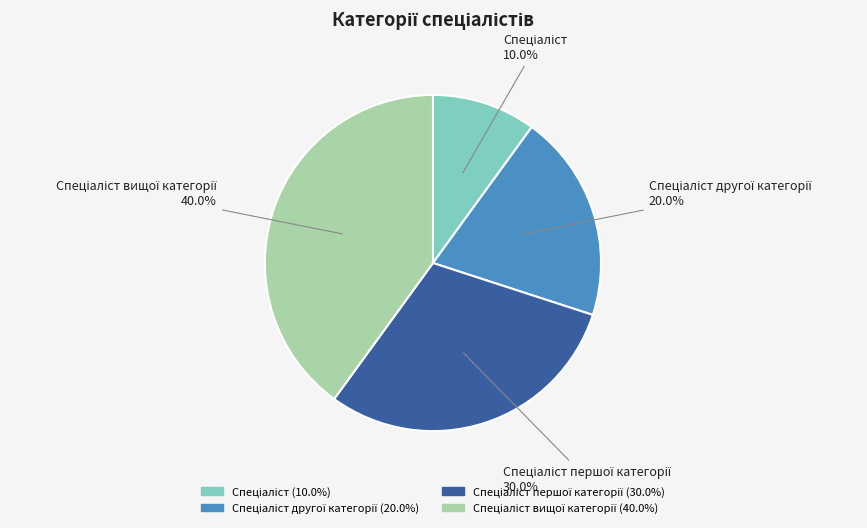

Does any single category account for the majority?

No